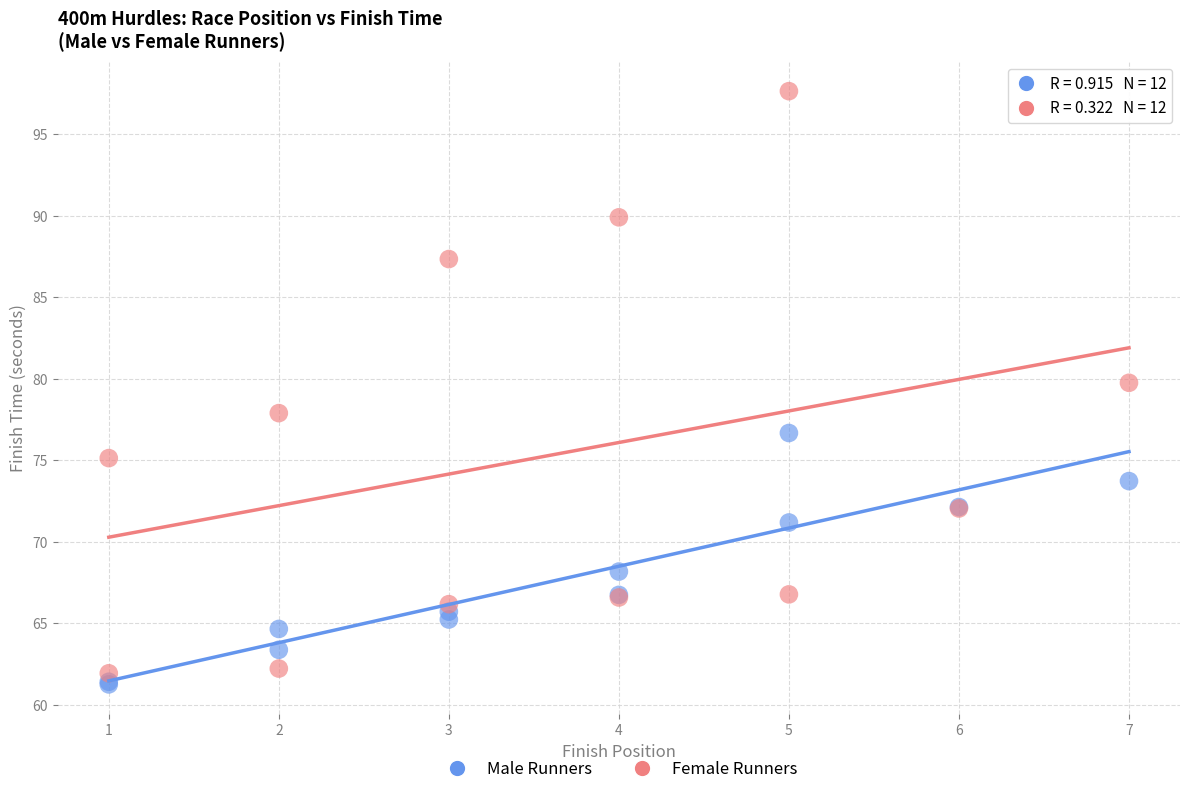

Which series contains the lowest Y value?

Male Runners